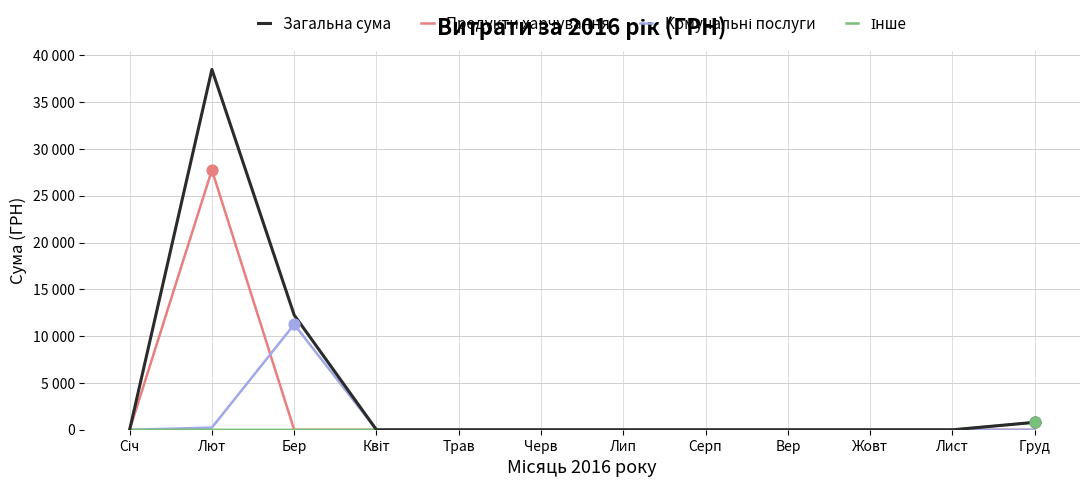

Is this an area chart (filled region under the line)?

No